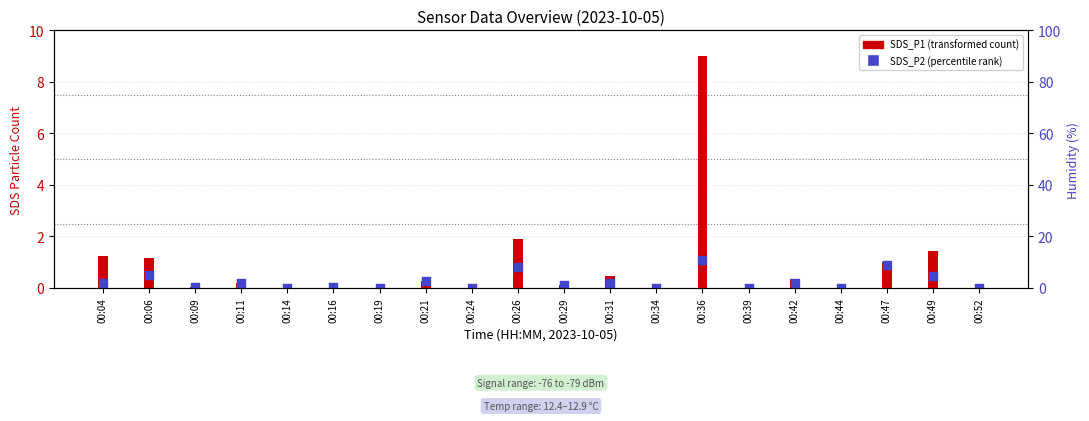

Which series has the largest total across all categories?

SDS_P1 (transformed count)